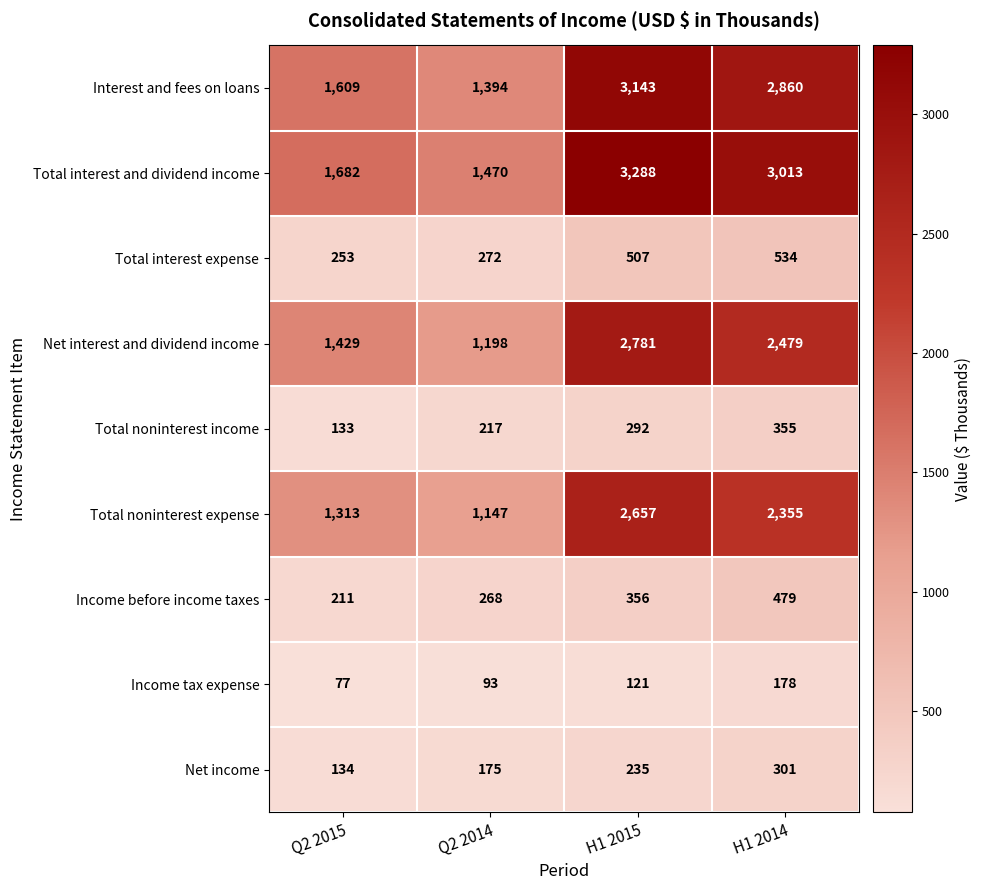

What is the average value of the Total interest and dividend income series?

2363